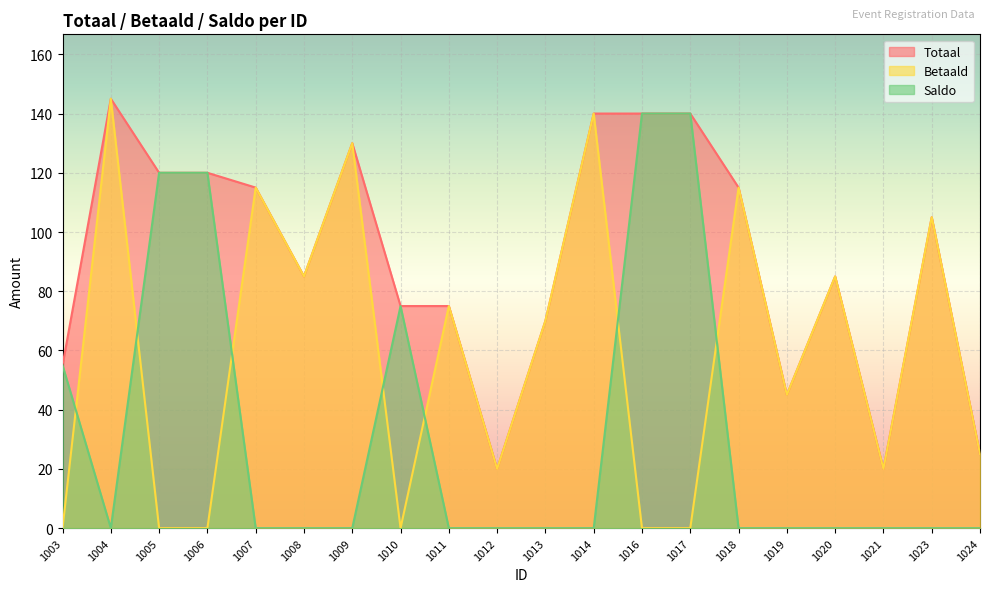

True or false: Totaal and Saldo cross at least once.

False